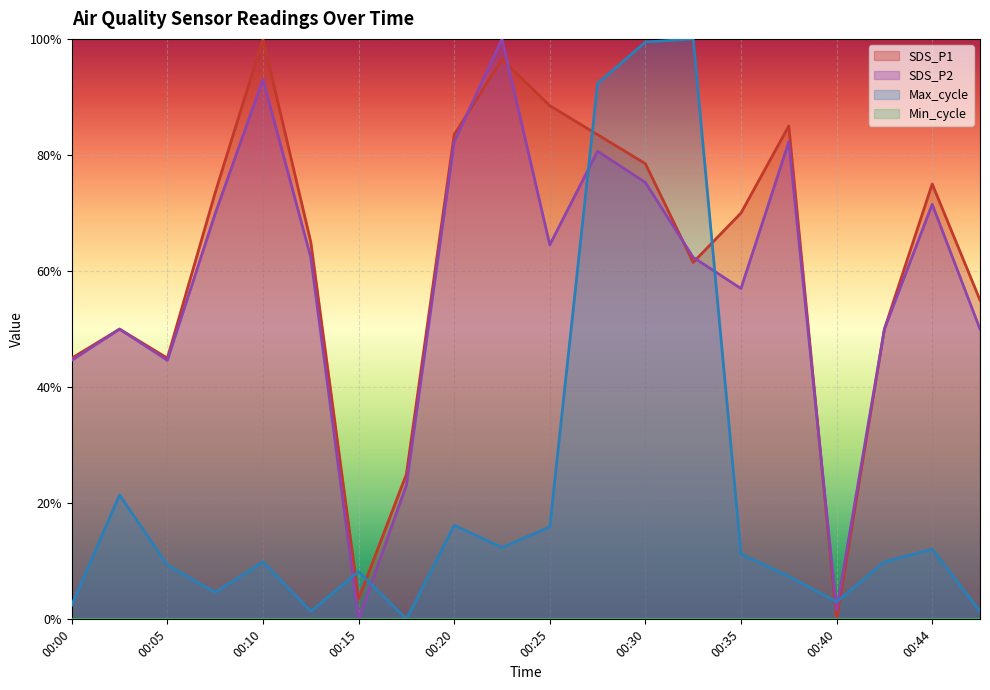

The Max_cycle series shows 0.1 at 00:05. True or false?

False